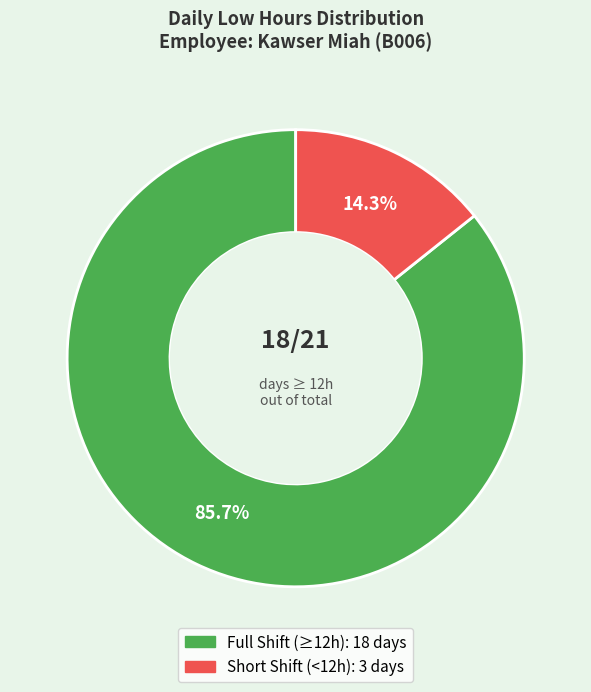

Does any single category account for the majority?

Yes